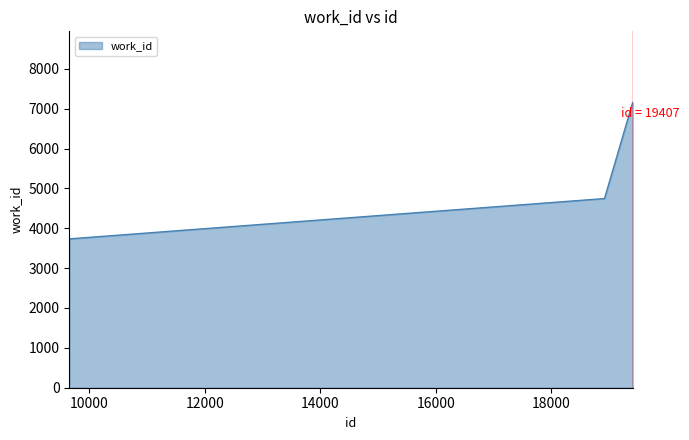

What is the difference between the maximum and minimum values?

3418